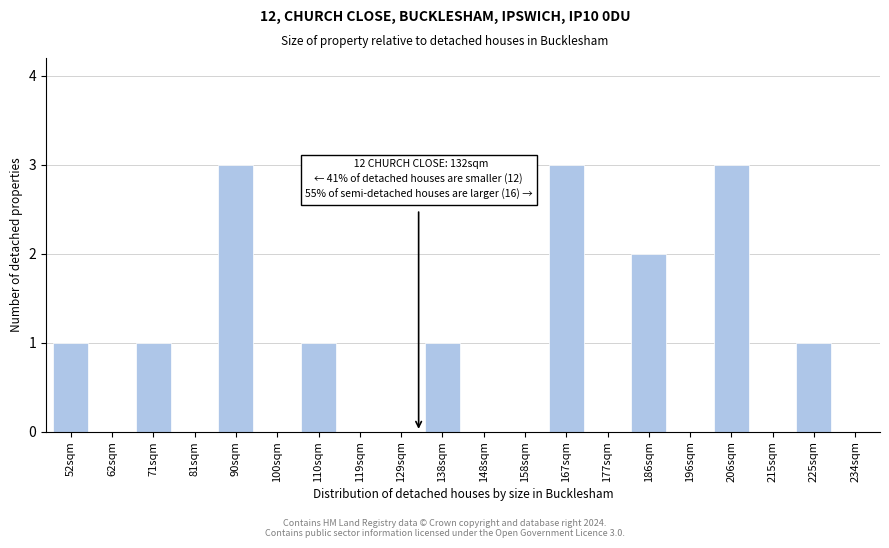

Reading left to right, transcribe all the data shown in this chart.

52sqm=1	62sqm=0	71sqm=1	81sqm=0	90sqm=3	100sqm=0	110sqm=1	119sqm=0	129sqm=0	138sqm=1	148sqm=0	158sqm=0	167sqm=3	177sqm=0	186sqm=2	196sqm=0	206sqm=3	215sqm=0	225sqm=1	234sqm=0